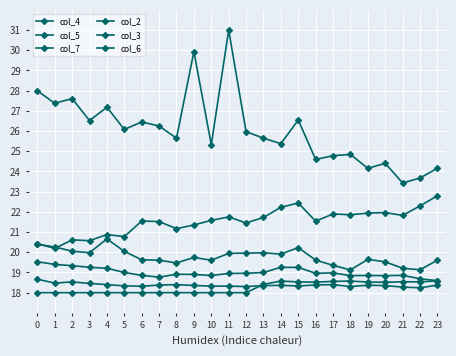

Which series changed the most between 2 and 6?

col_5